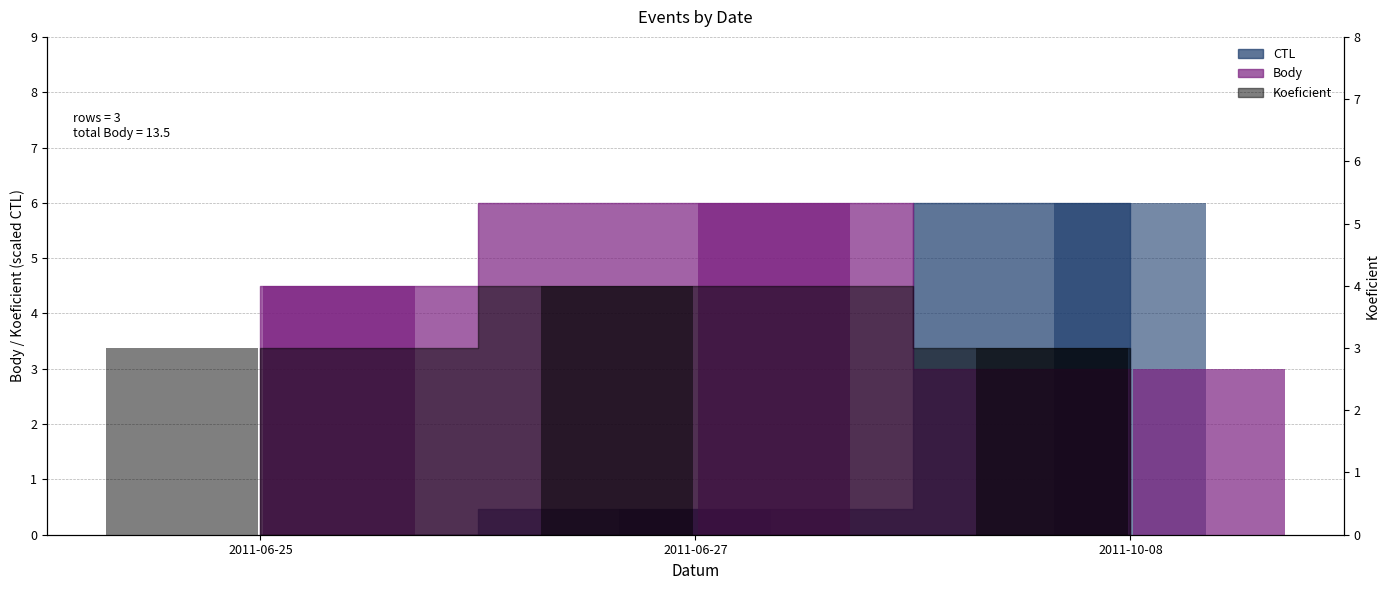

Is it true that CTL equals 0.0 at 2011-06-25?

True